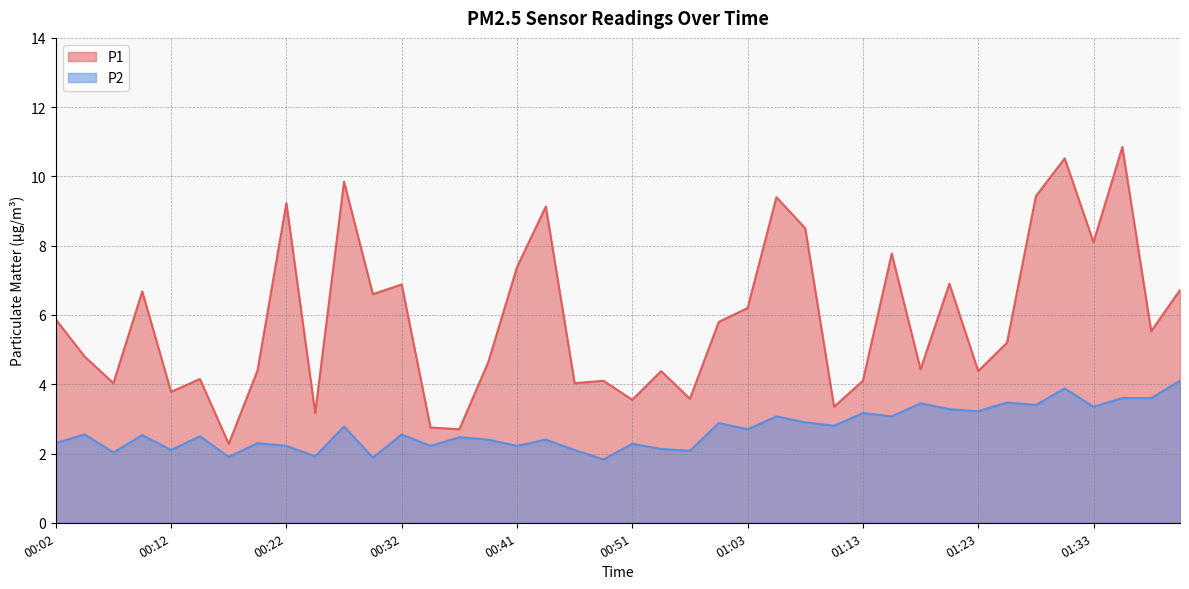

At which category is the sum across all series the highest?

01:35